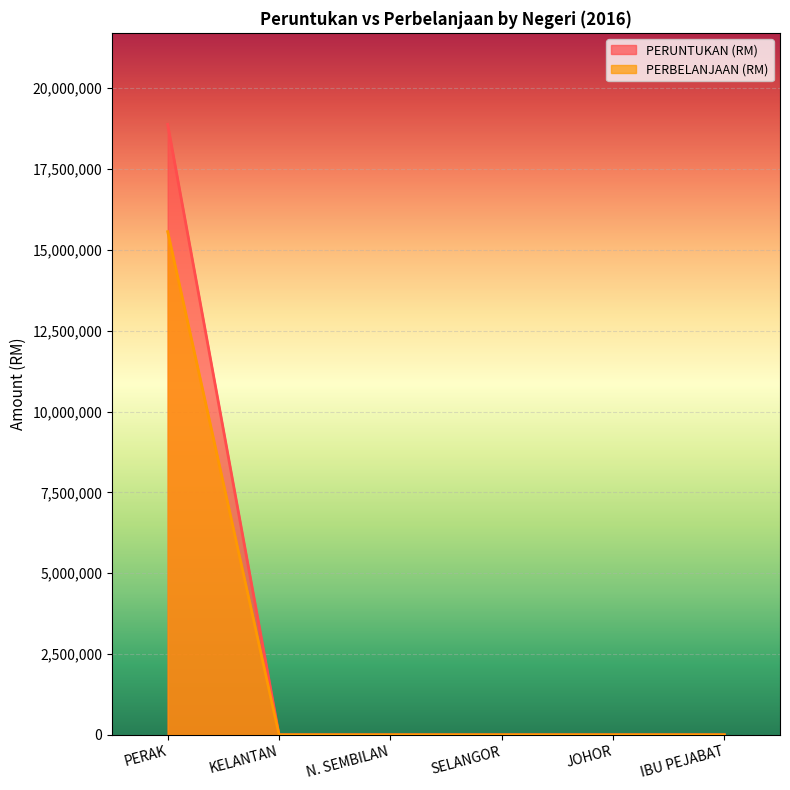

What is the difference between the maximum and minimum values in the PERUNTUKAN (RM) series?

18882030